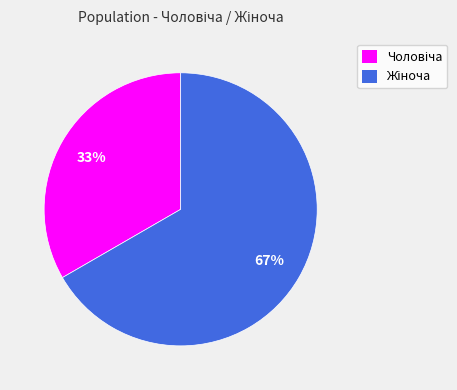

To the nearest percent, what is the average slice percentage?

50%